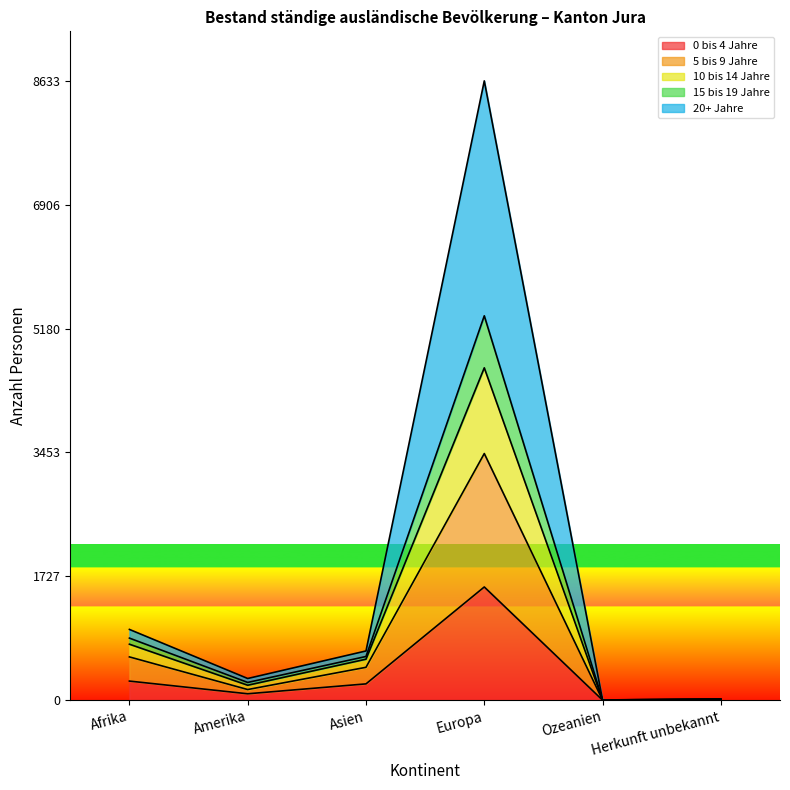

Does the chart display data point markers on the line(s)?

No